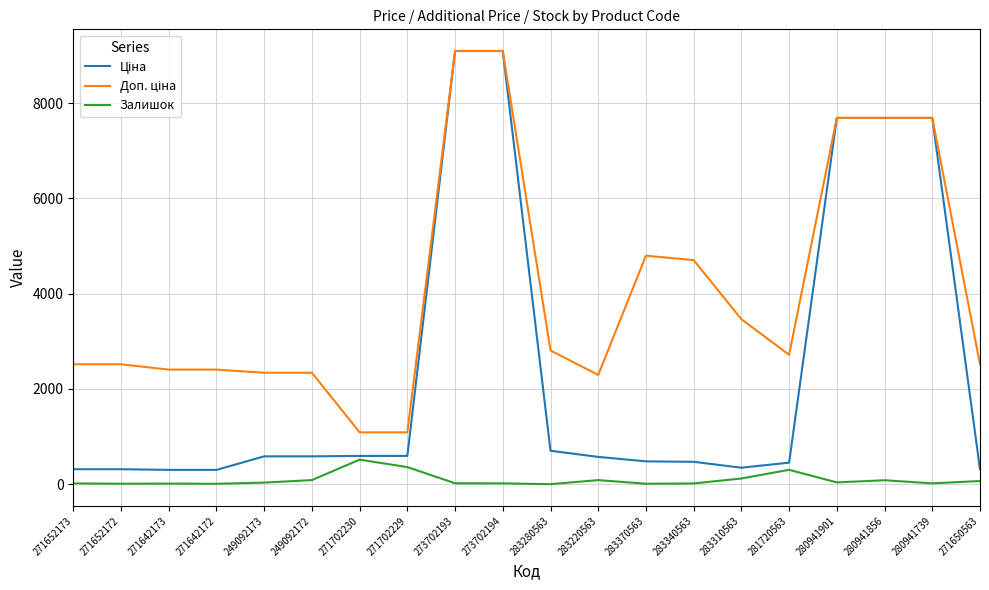

What is the greatest value displayed?

9092.0